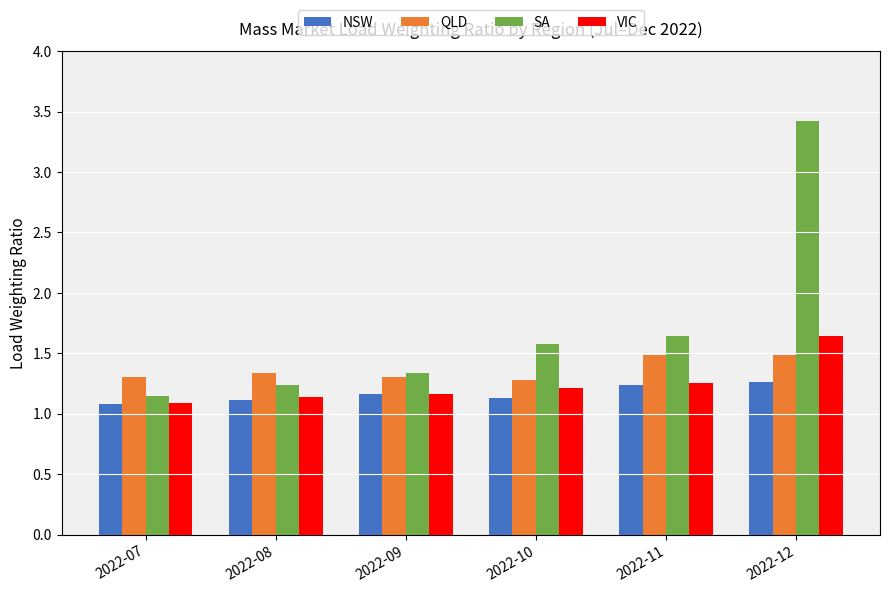

True or false: VIC has a value of 2.8 at 2022-12.

False